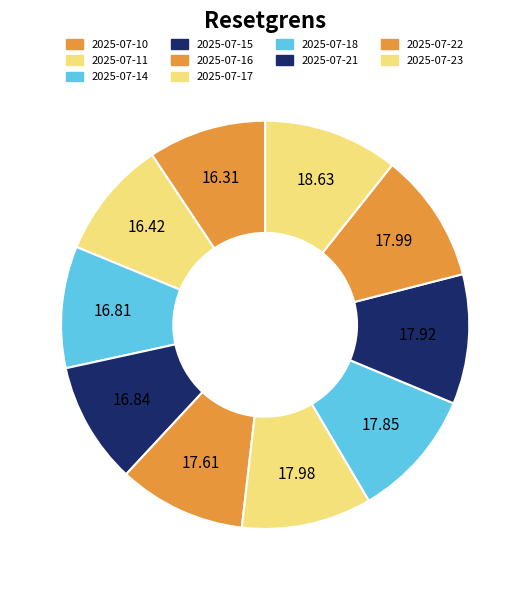

What is the change in value from 2025-07-17 to 2025-07-21?

-0.1